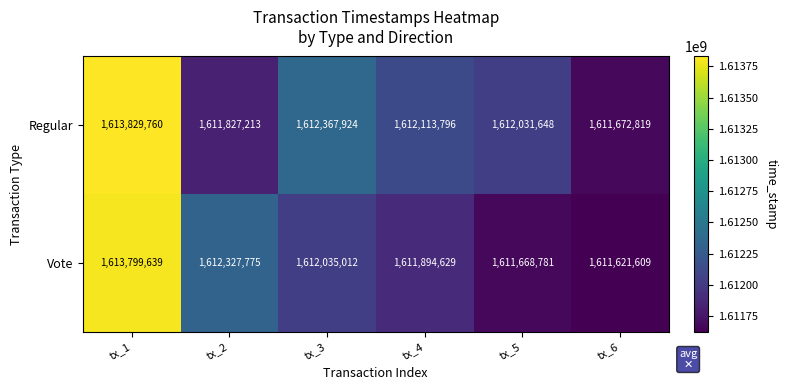

Reading right to left, what are all the values shown in this chart?

Regular: 1611672819	1612031648	1612113796	1612367924	1611827213	1613829760
Vote: 1611621609	1611668781	1611894629	1612035012	1612327775	1613799639